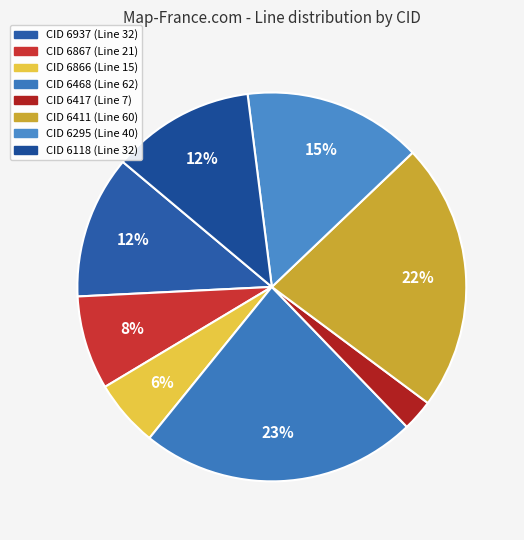

How many segments does this pie chart have?

8